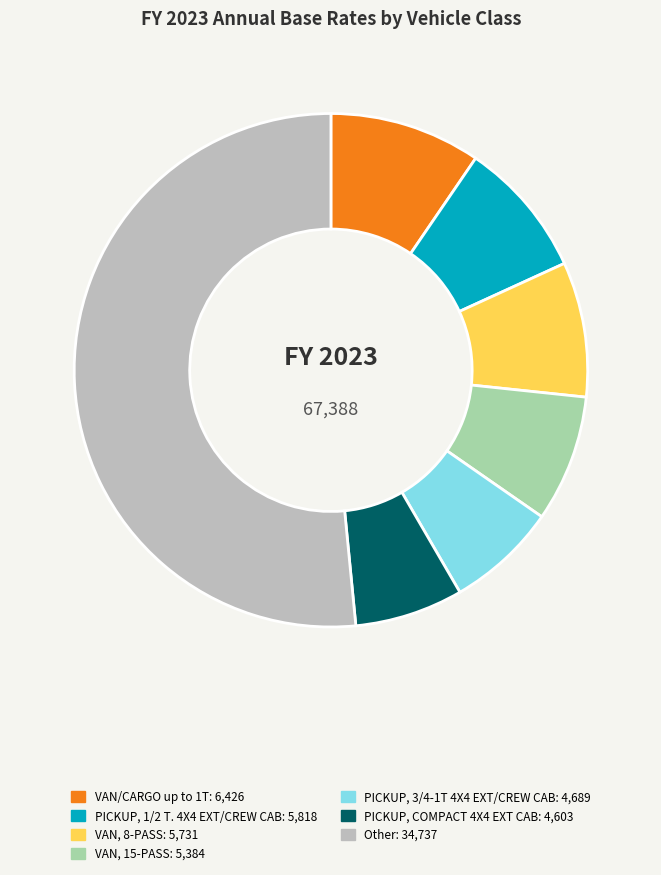

Is there any slice that represents more than half of the pie?

Yes